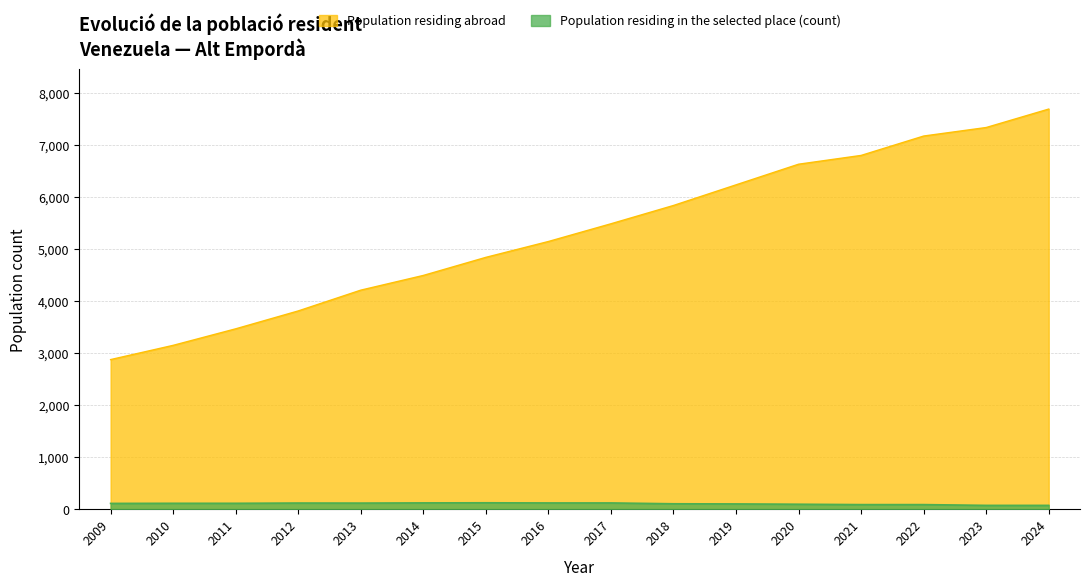

What is the value of the Population residing abroad point at the 2nd from the left?

3152